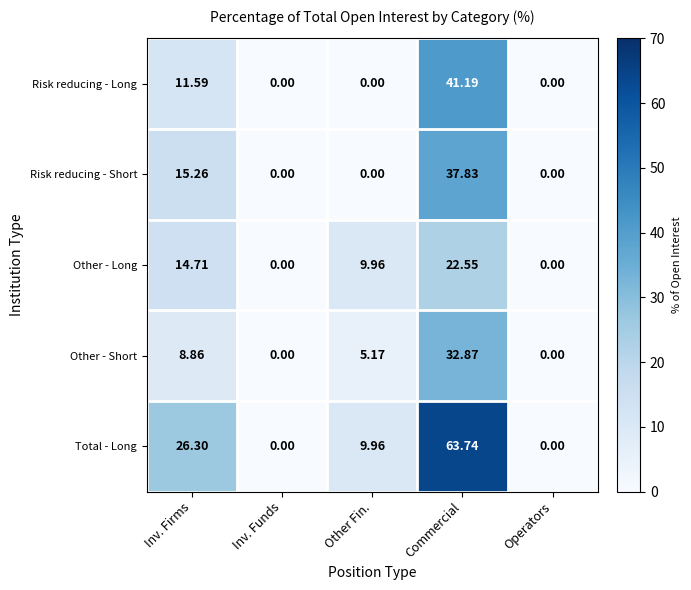

At which label does Other - Short first exceed 5?

Inv. Firms